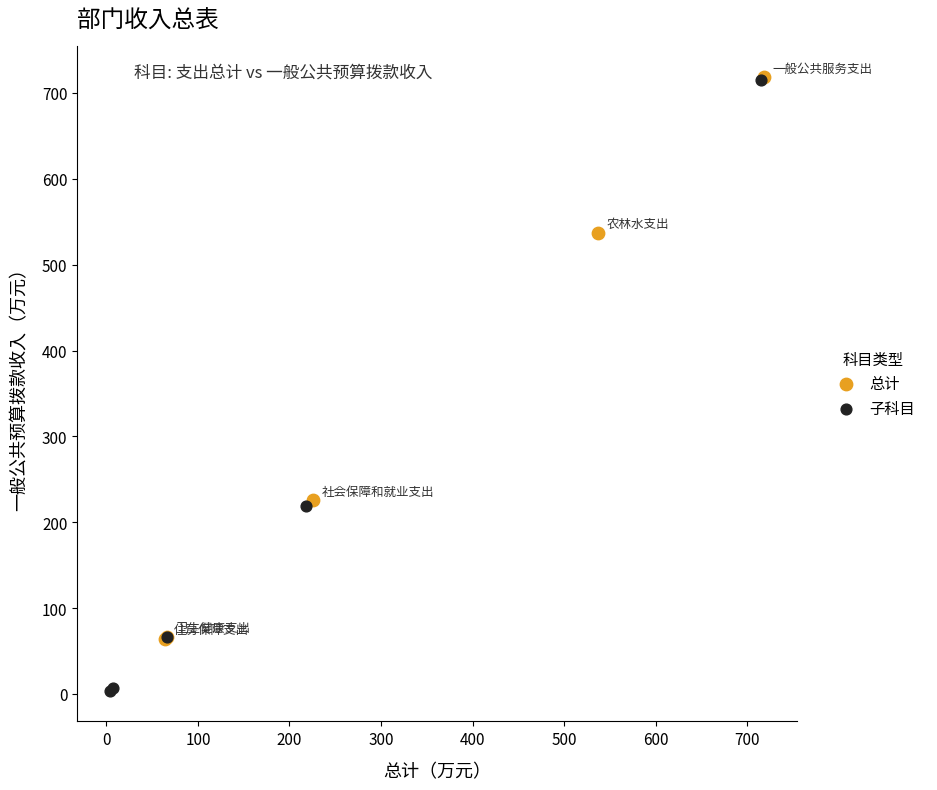

Which series contains the lowest Y value?

子科目